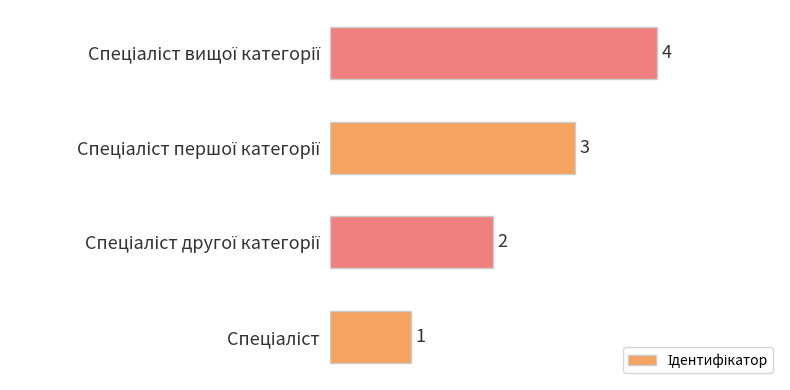

What is the difference between the maximum and minimum values?

3